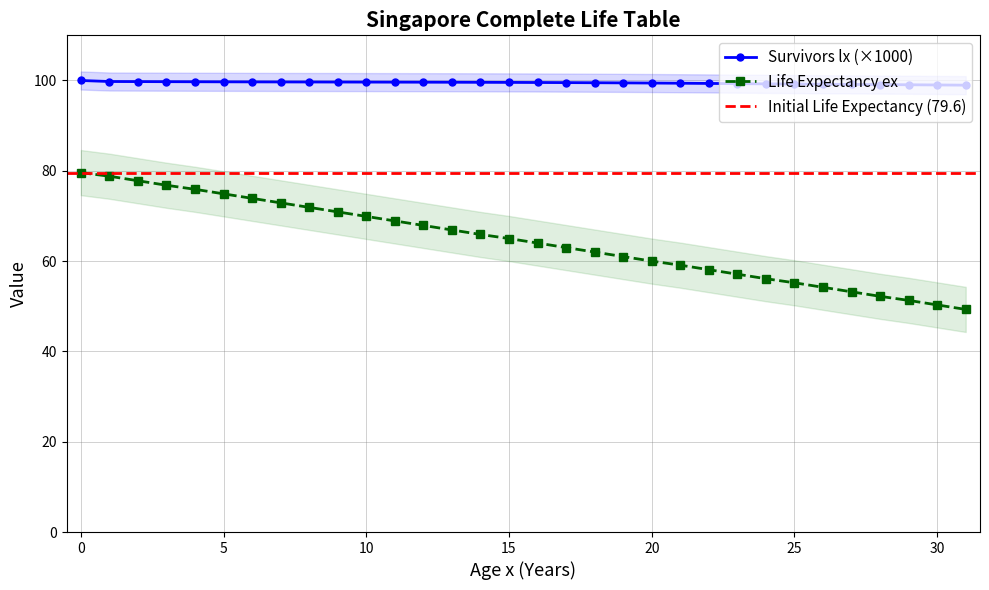

How many data points does each series have?

32